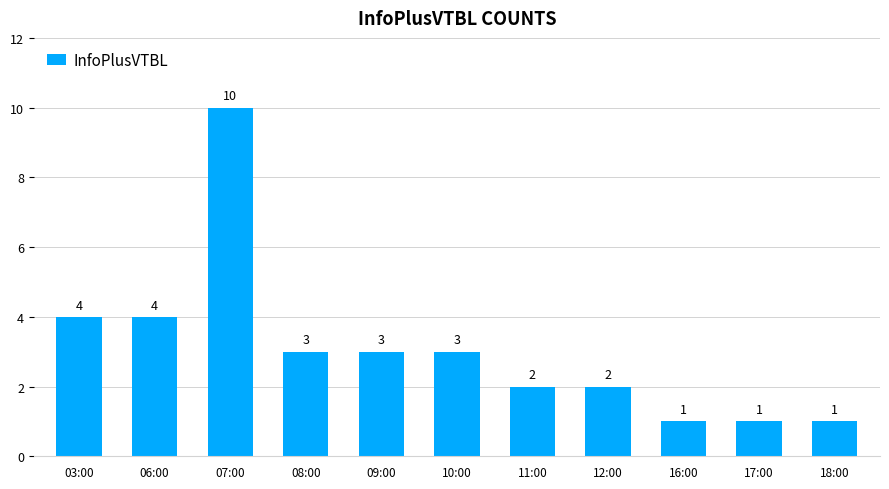

How many data points does each series have?

11